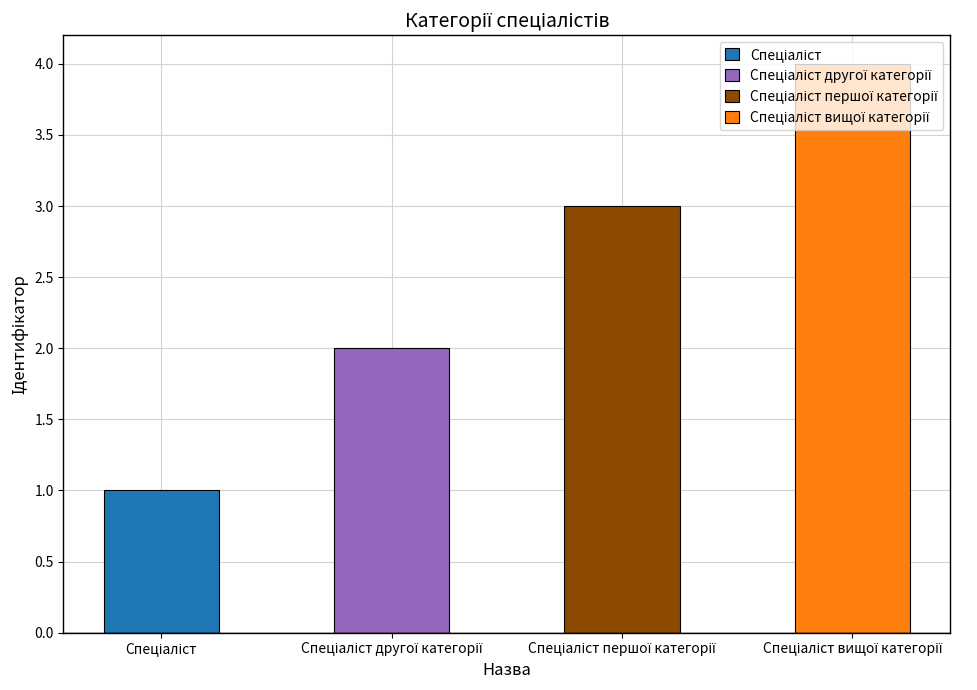

Is it true that the value at Спеціаліст другої категорії is 2?

True